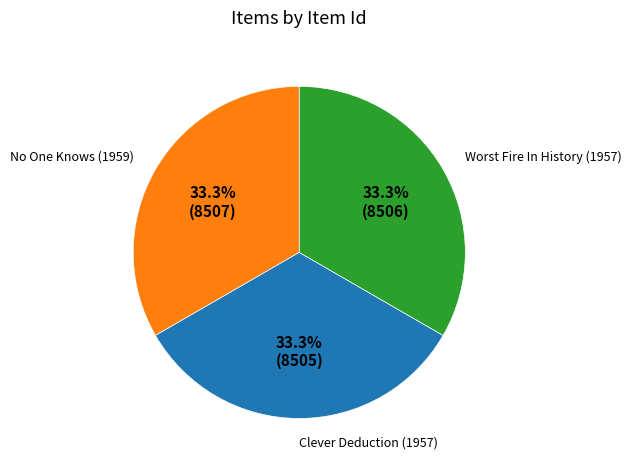

What is the ratio of the value at Clever Deduction (1957) to the value at Worst Fire In History (1957)?

1.0